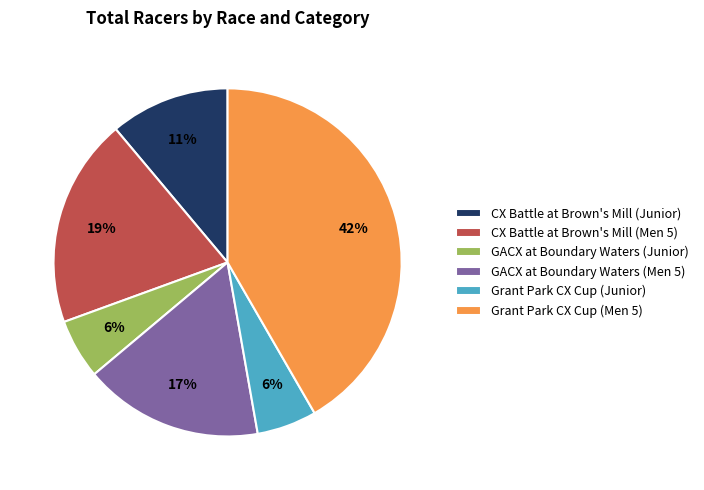

To the nearest percent, what is the average slice percentage?

17%